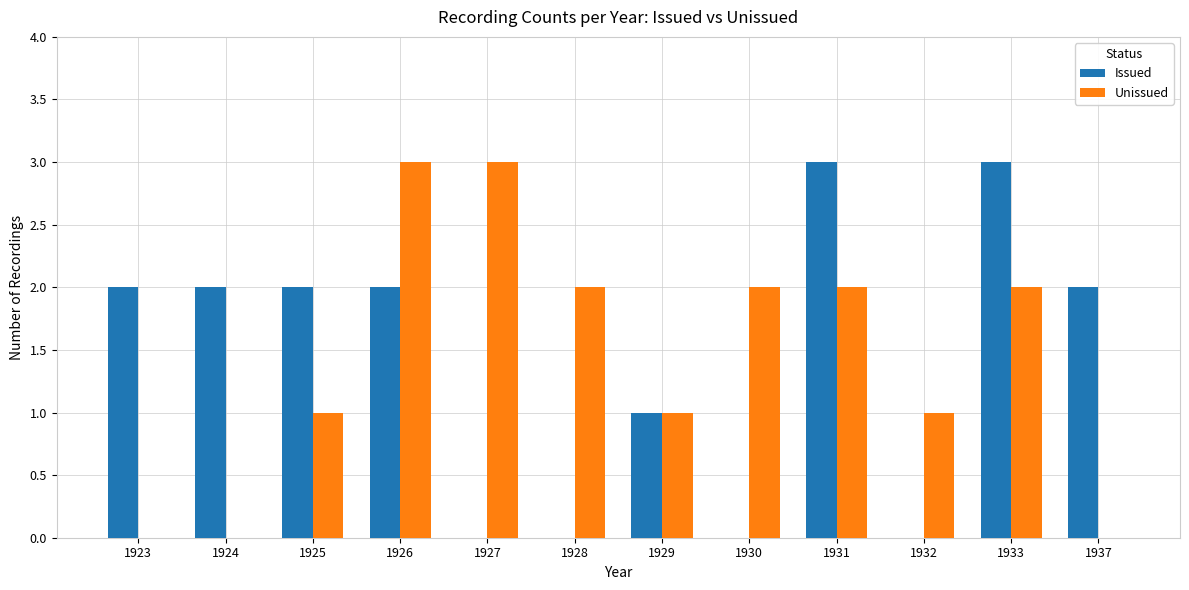

The Unissued series shows 0 at 1924. True or false?

True